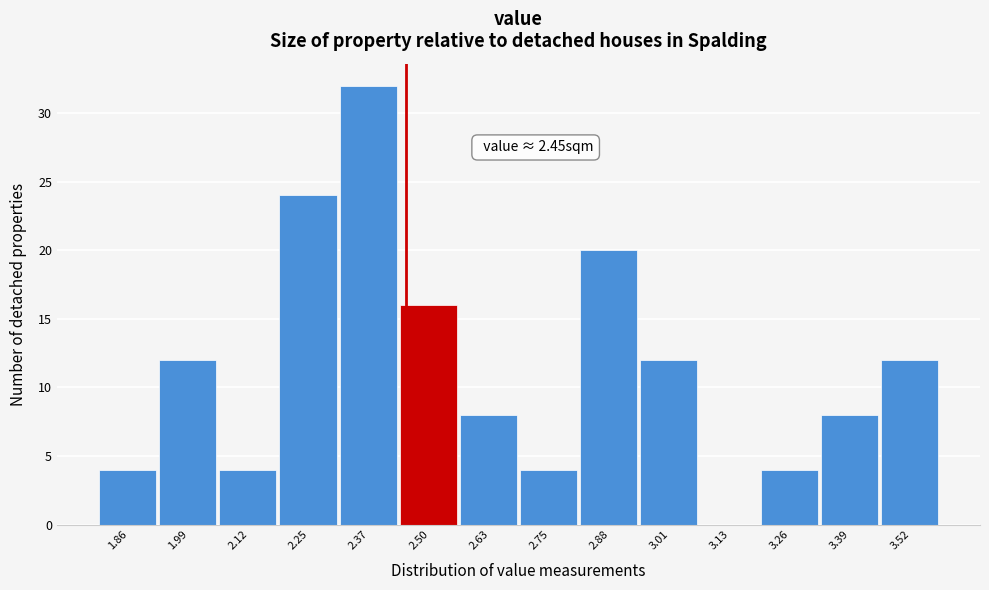

Which range on the x-axis has the tallest bar?

2.30 to 2.44